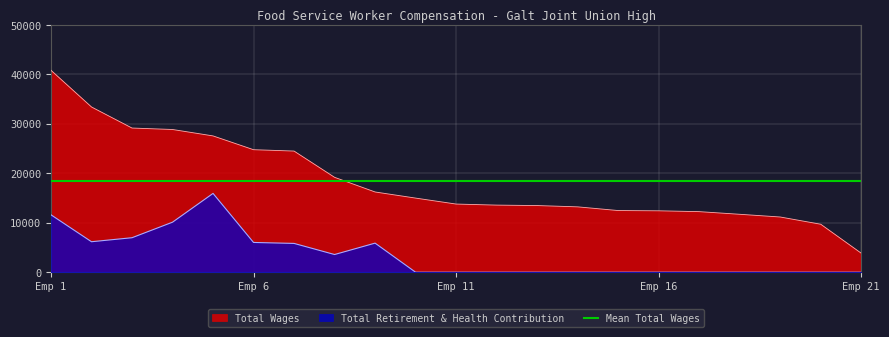

True or false: Total Wages and Total Retirement & Health Contribution cross at least once.

False